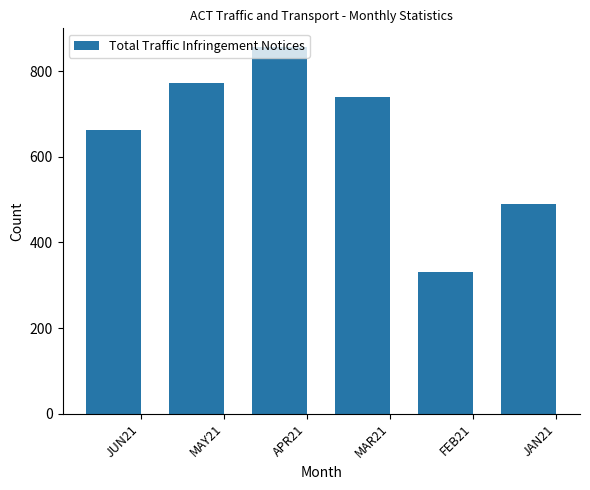

Between JUN21 and MAR21, which is larger?

MAR21